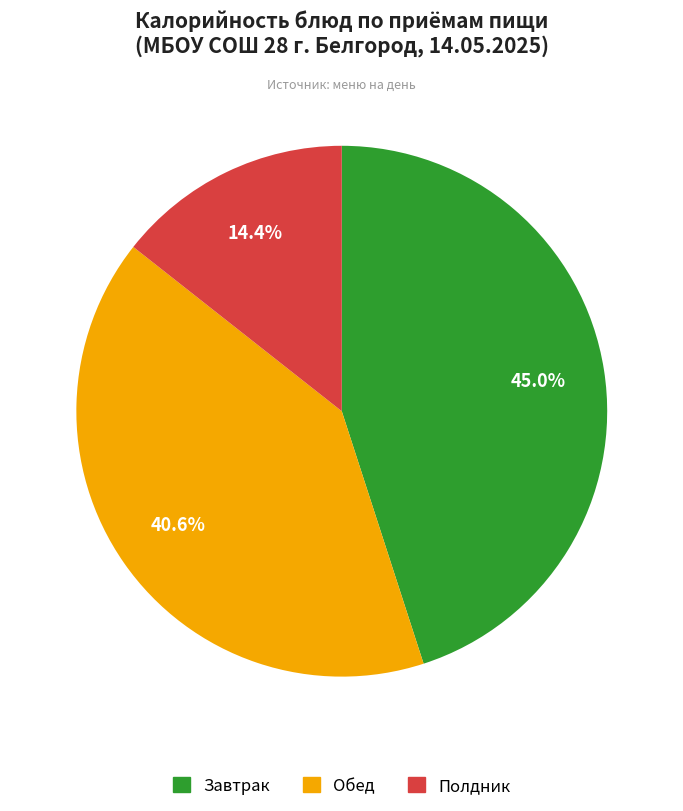

Is there any slice that represents more than half of the pie?

No